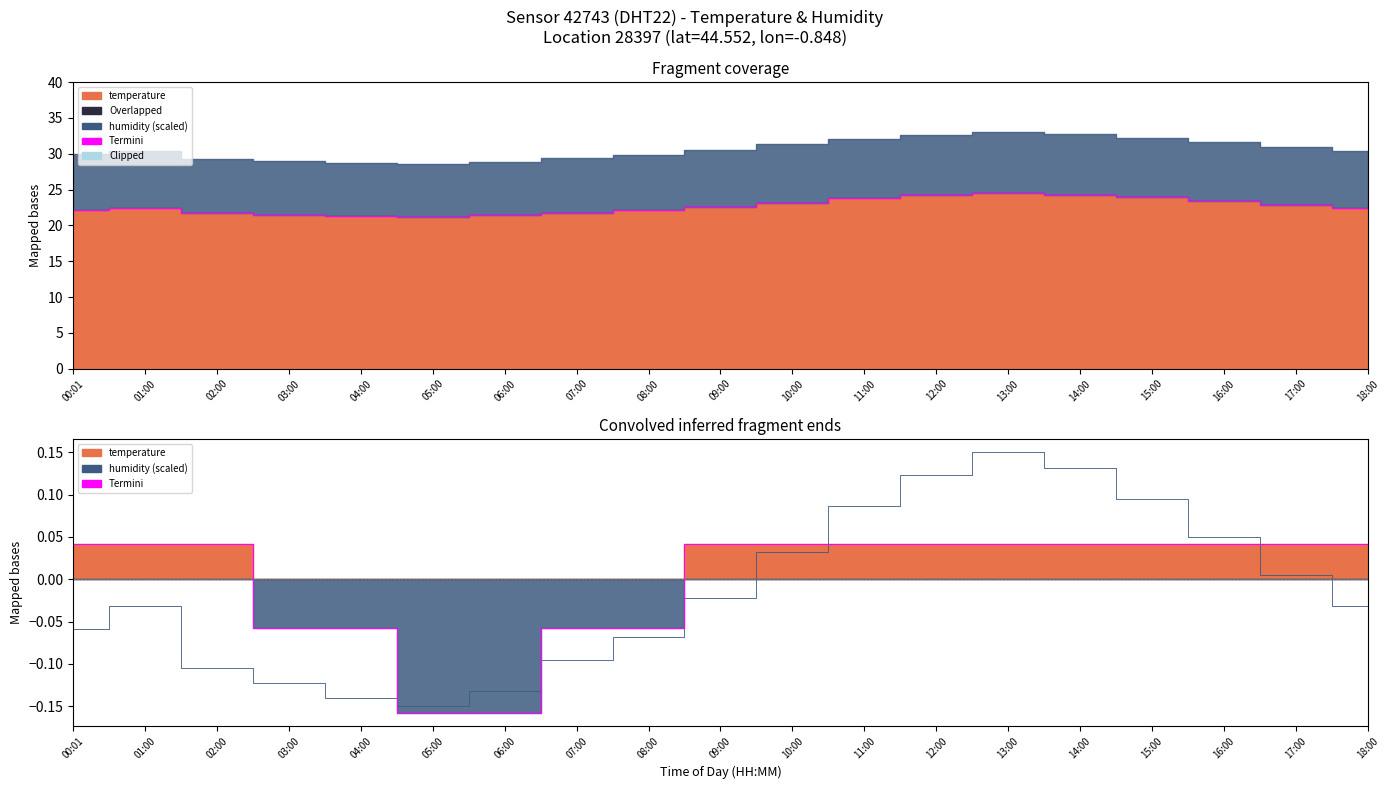

How many positive values are there?

13